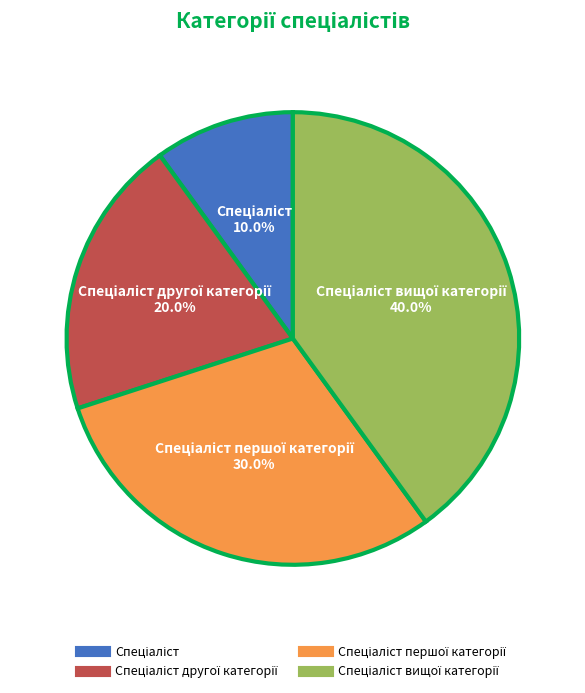

How many slices are in this pie chart?

4